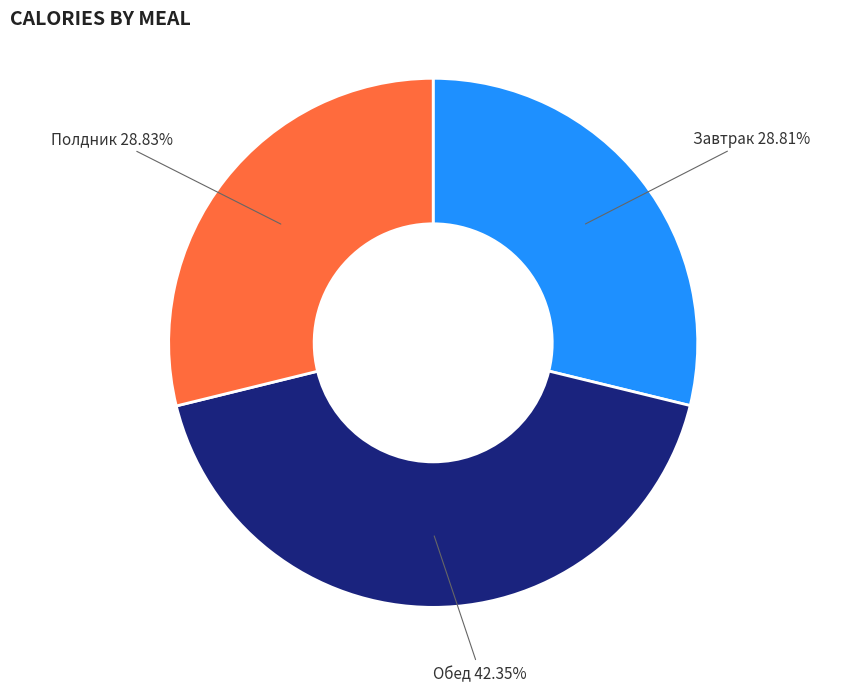

Is there any slice that represents more than half of the pie?

No